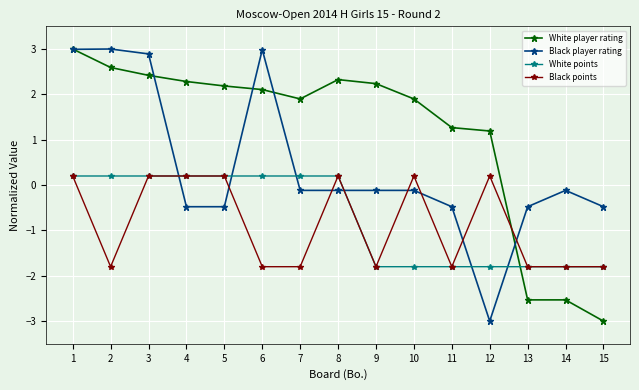

Does the chart display data point markers on the line(s)?

Yes